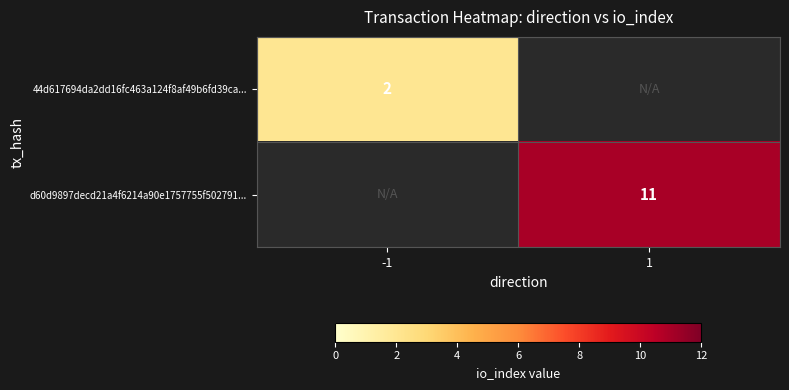

True or false: 44d617694da2dd16fc463a124f8af49b6fd39ca... has a value of 3 at -1.

False